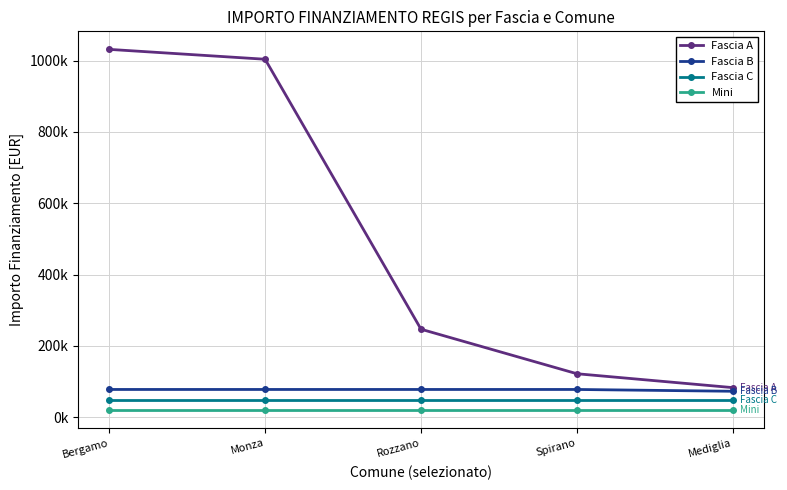

Rank the series by their maximum value, from highest to lowest.

Fascia A, Fascia B, Fascia C, Mini